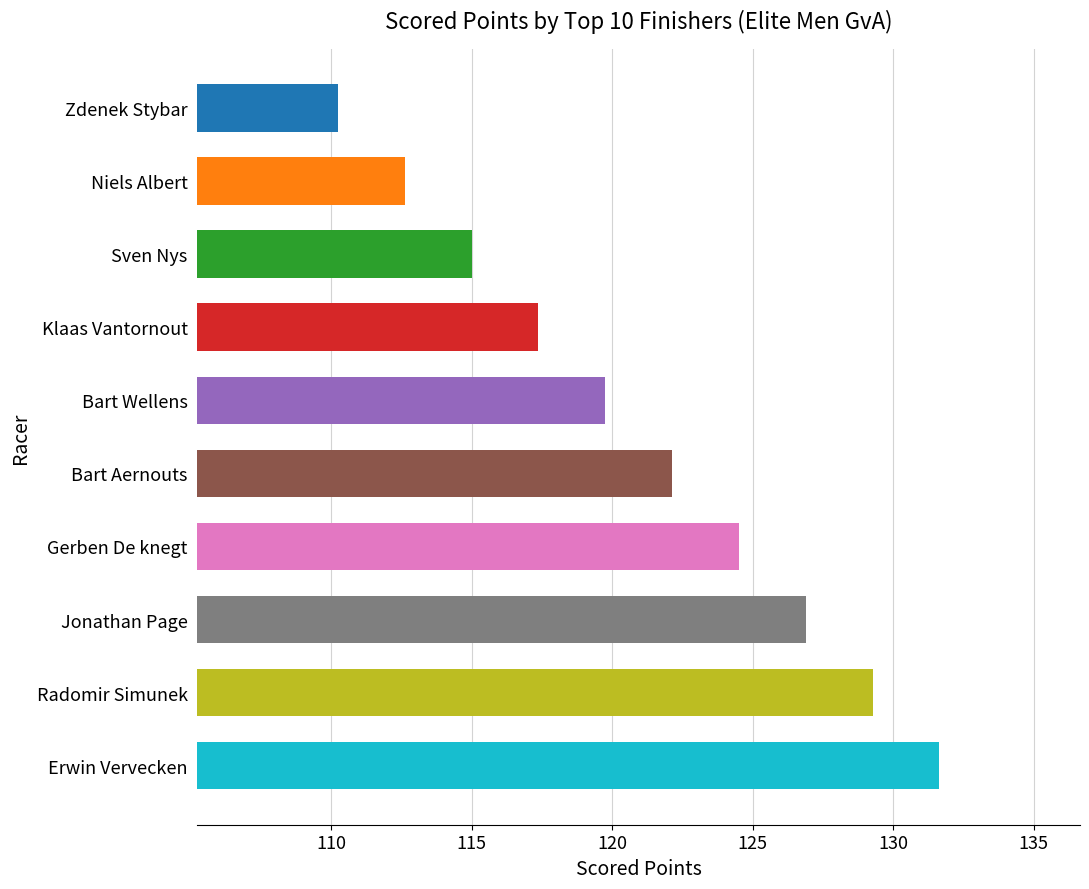

What is the label of the 8th bar from the bottom?

Sven Nys